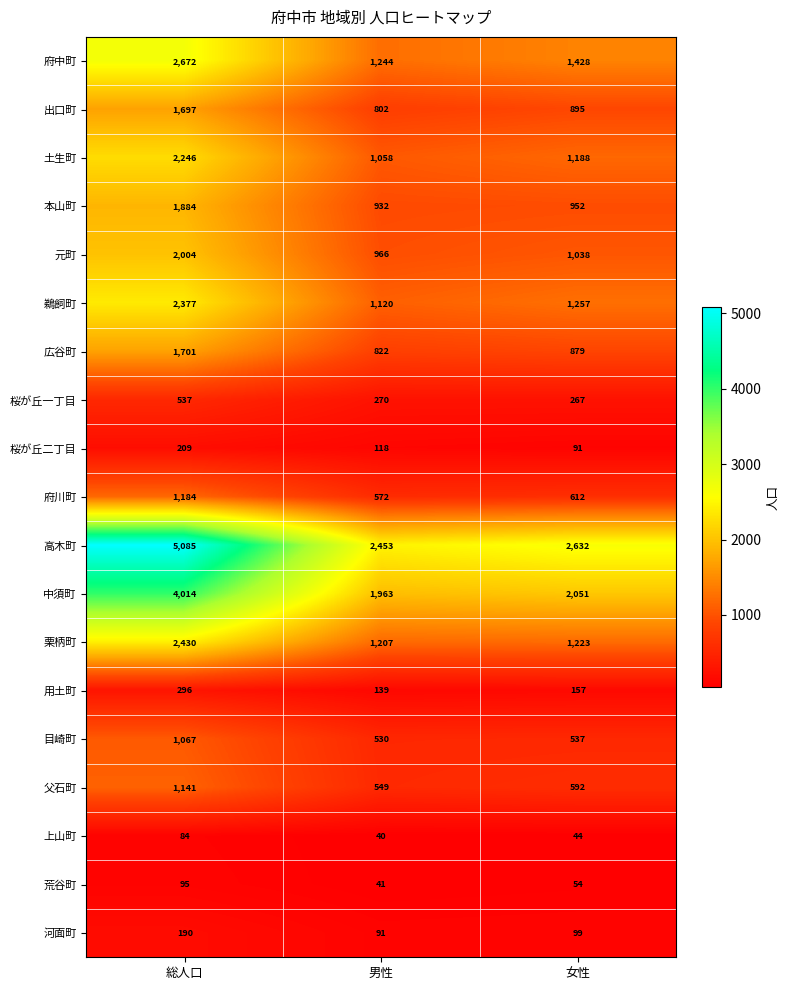

Between 男性 and 女性, which series saw the biggest shift?

府中町